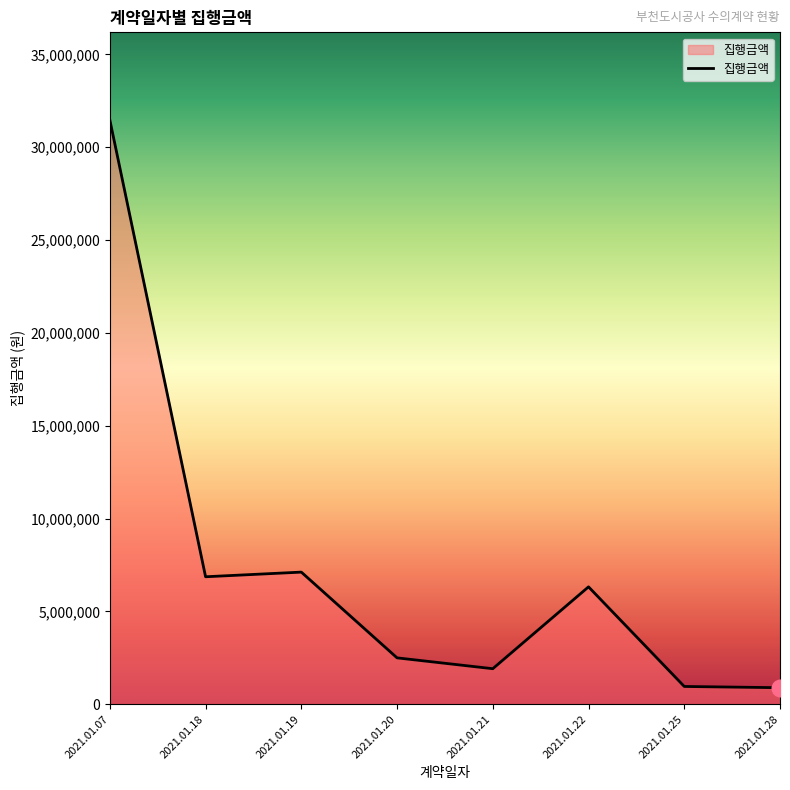

What is the minimum value shown in the chart?

889800